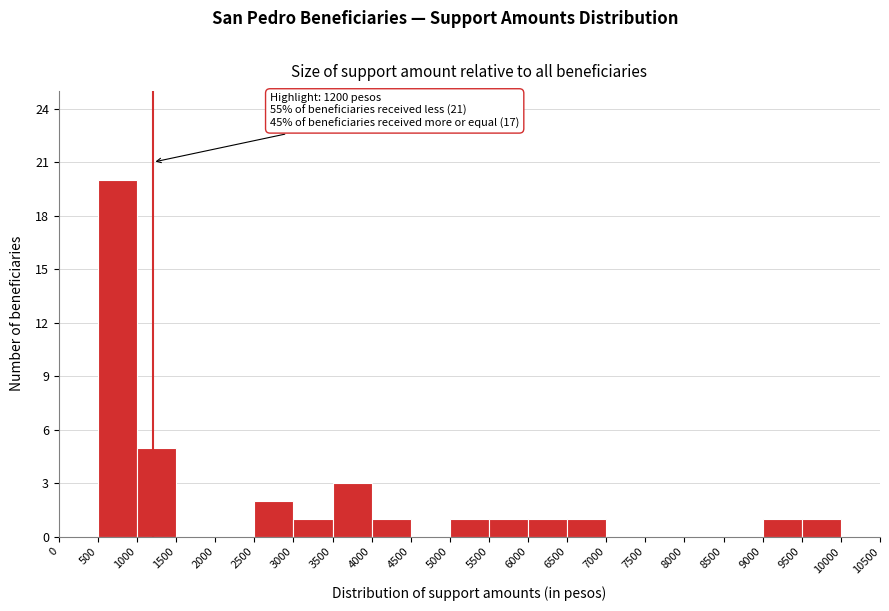

Over which range of the x-axis is the bar tallest?

500 to 1000